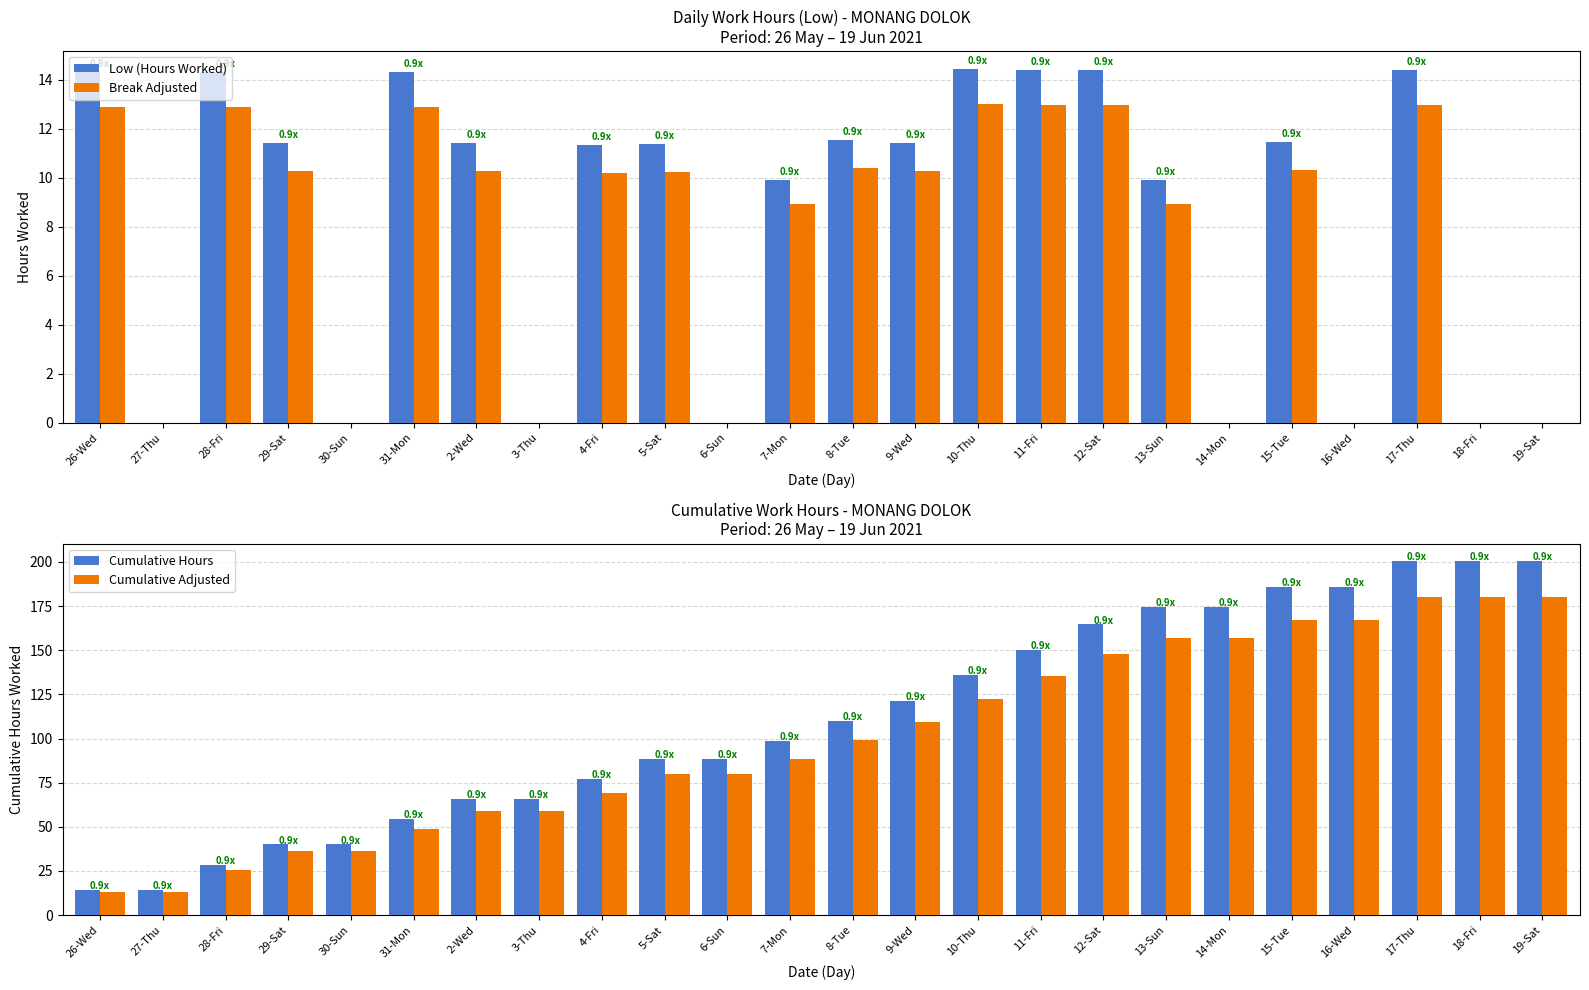

What position from the left is 4-Fri?

9